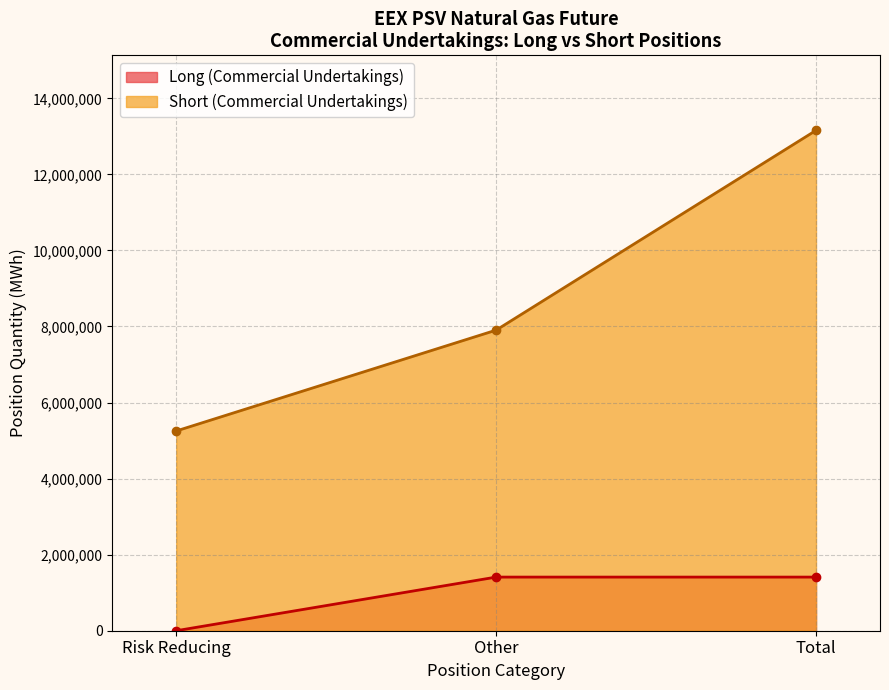

Which series has the largest total across all categories?

Short (Commercial Undertakings)